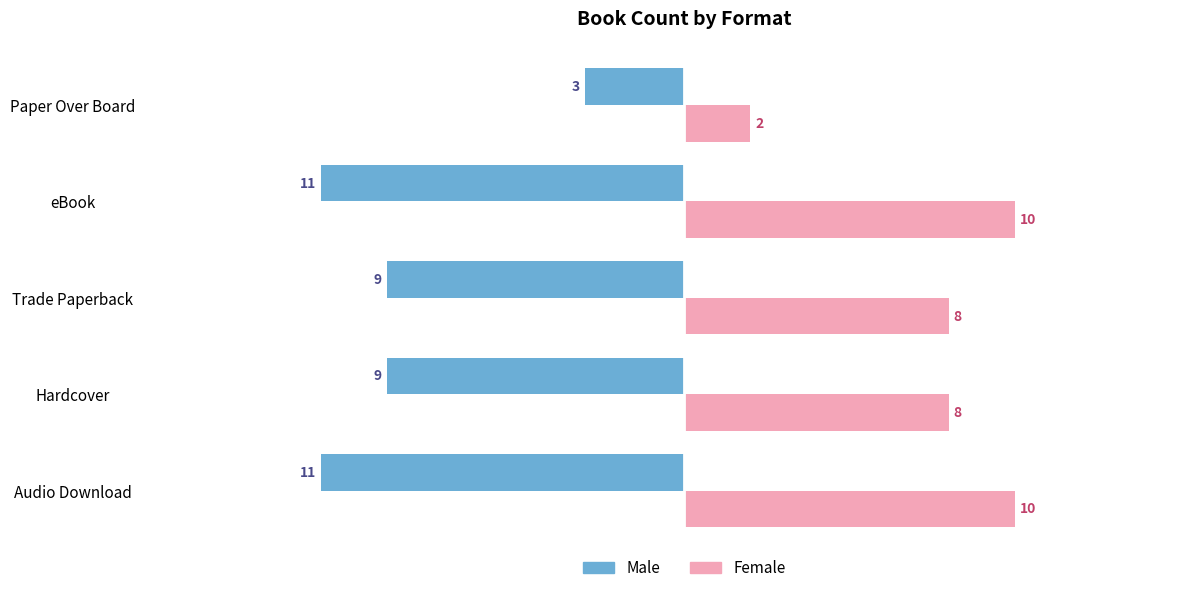

How many values in the Female series are below 8?

1